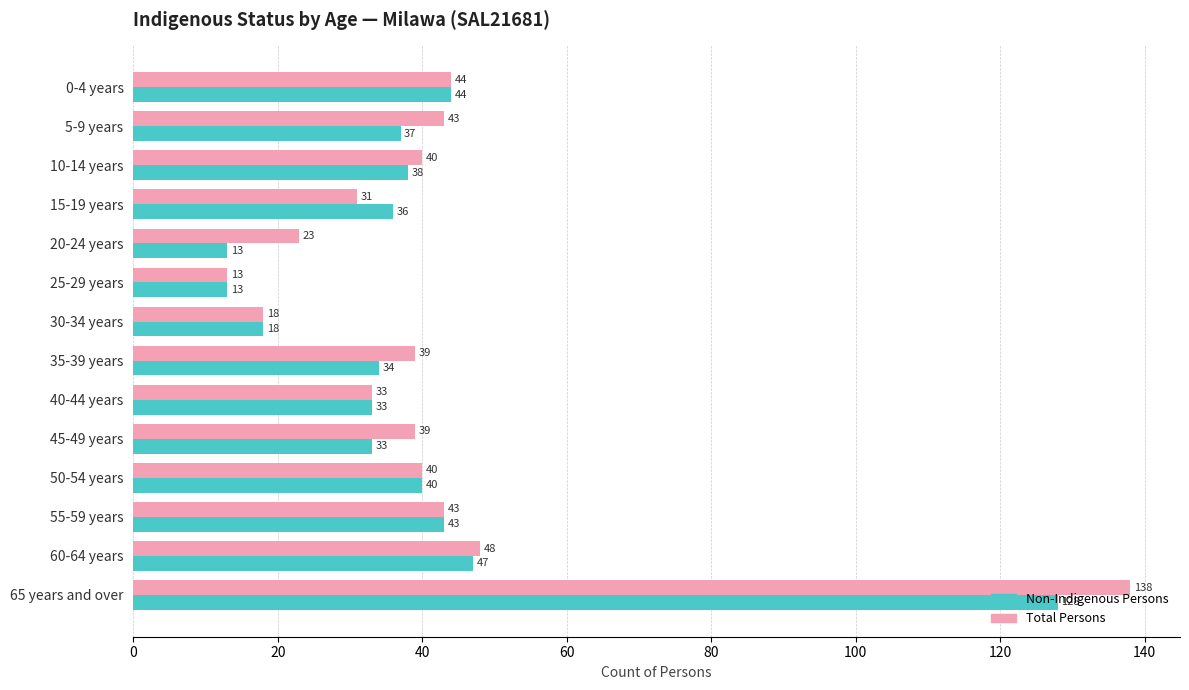

What is the highest value of the Total Persons series?

138